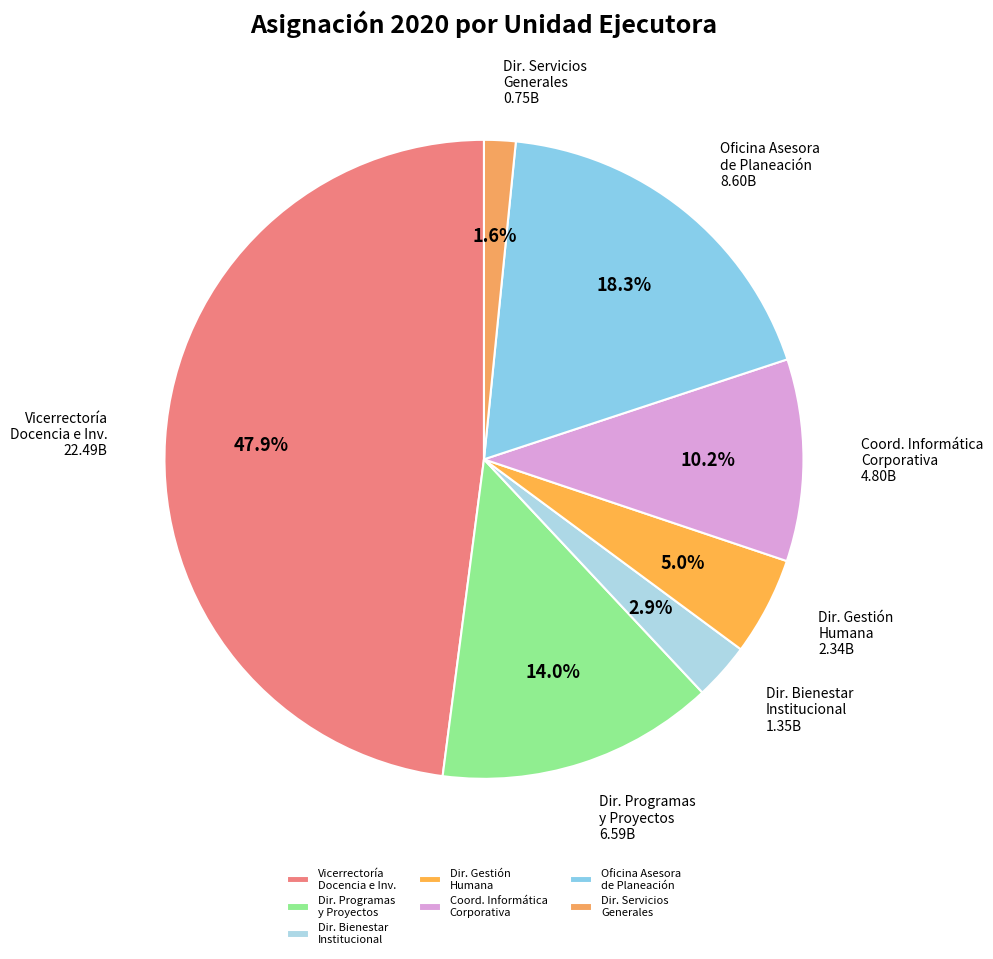

To the nearest percent, what is the difference between the largest and smallest slice percentages?

46%